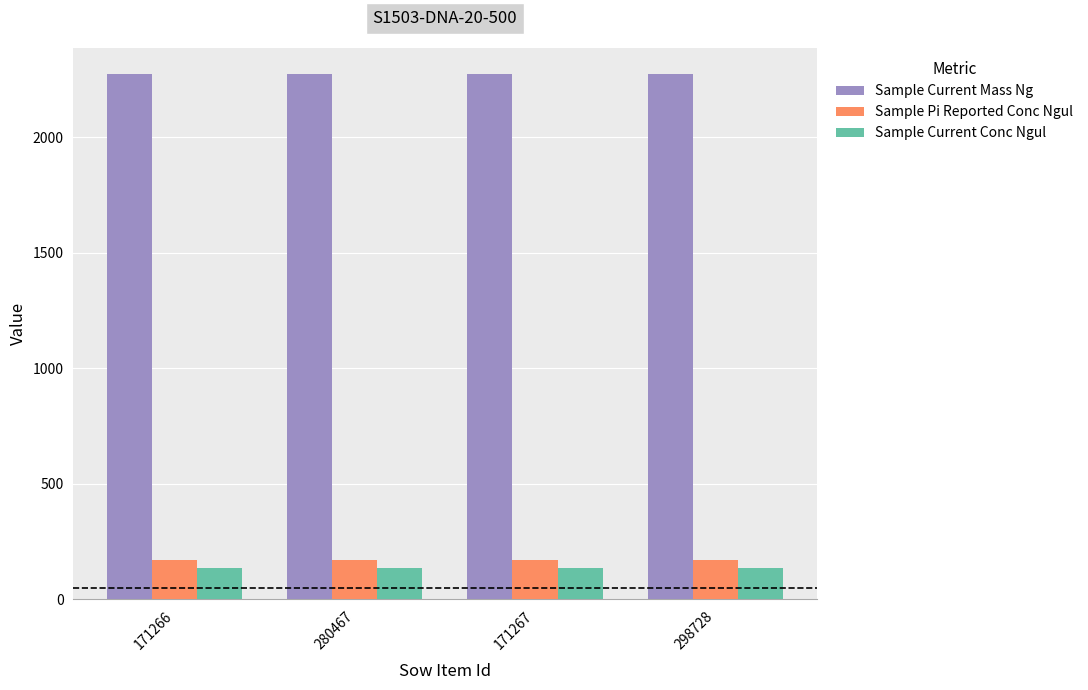

What is the minimum value shown in the chart?

137.0